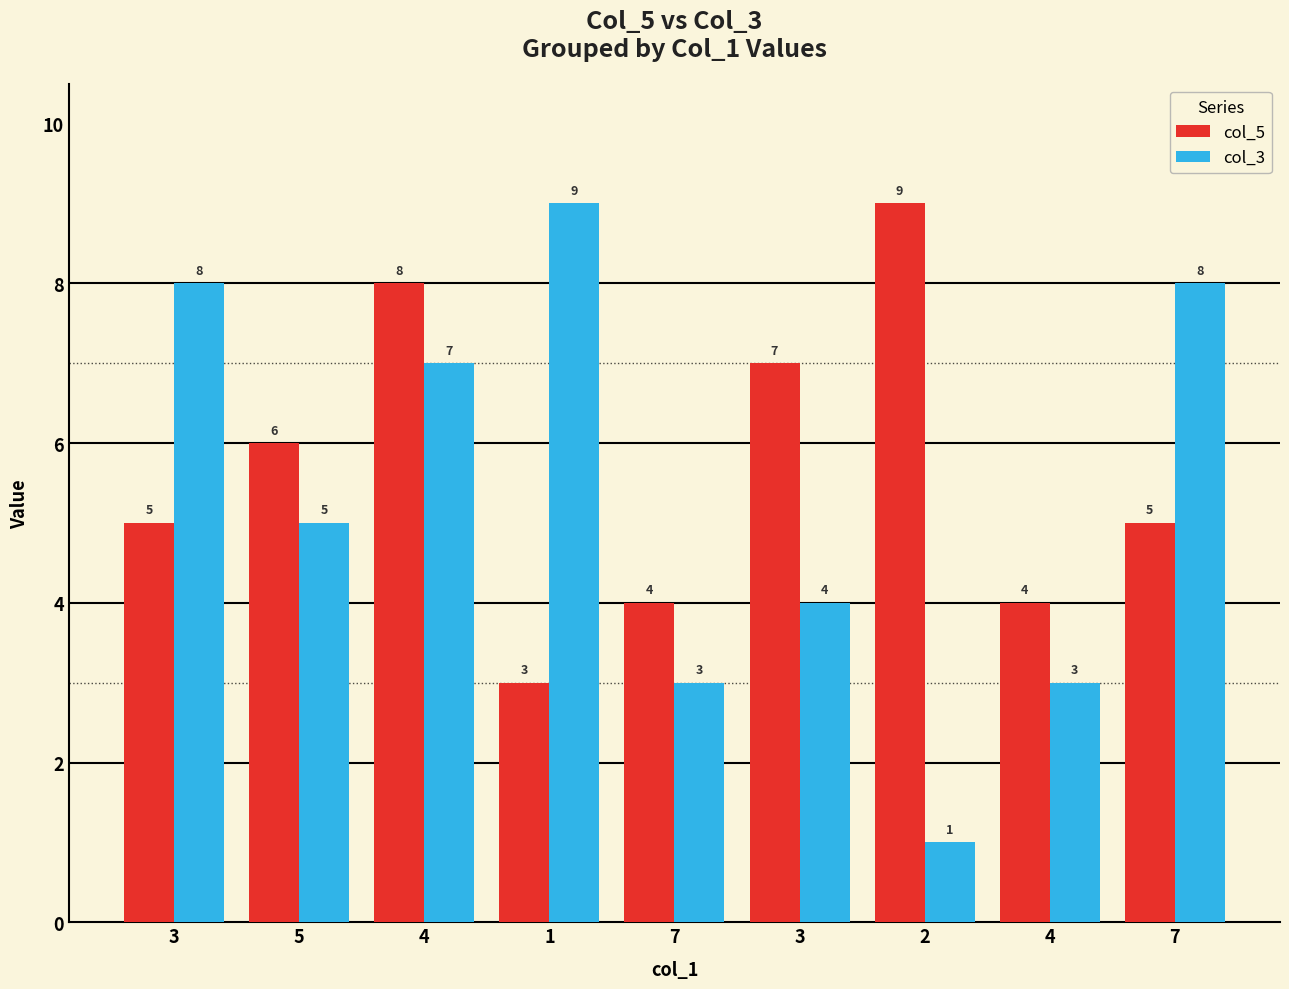

Which category has the lowest value across all series?

2